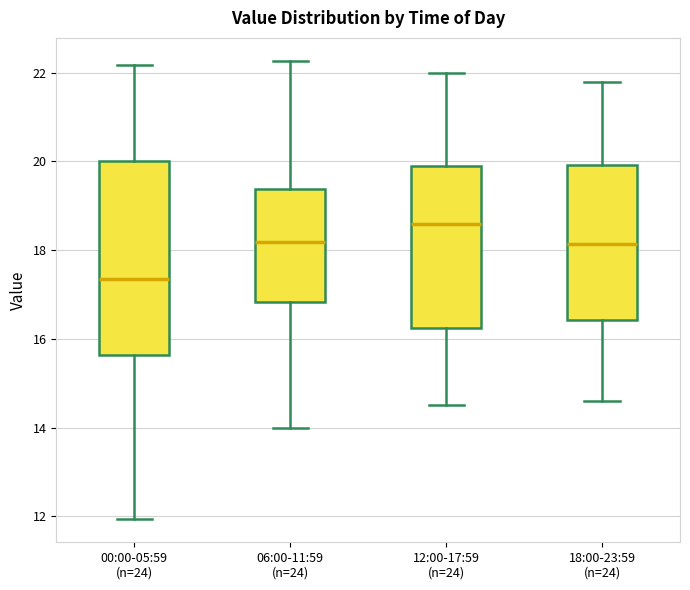

Reading left to right, transcribe this box plot: for each box, give where its median line is, the range the box spans, and where its two whiskers end, as read against the y-axis. The values are not printed on the chart, so give them approximately, as read against the axis.

00:00-05:59 (n=24): median 17.4, box 15.6 to 20.0, whiskers 12.0 to 22.2
06:00-11:59 (n=24): median 18.2, box 16.8 to 19.4, whiskers 14.0 to 22.2
12:00-17:59 (n=24): median 18.6, box 16.2 to 20.0, whiskers 14.6 to 22.0
18:00-23:59 (n=24): median 18.2, box 16.4 to 20.0, whiskers 14.6 to 21.8